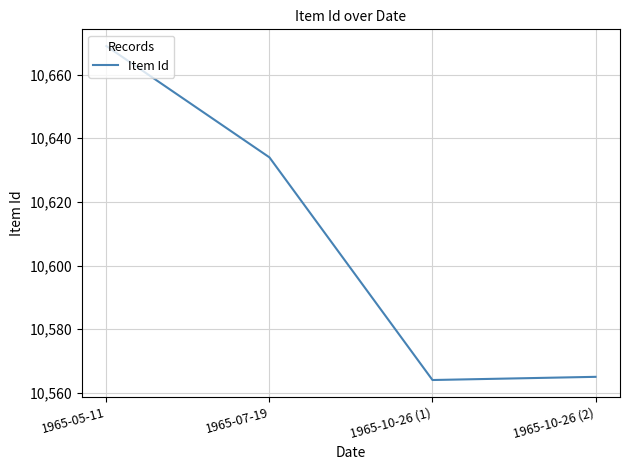

What is the smallest value displayed?

10564